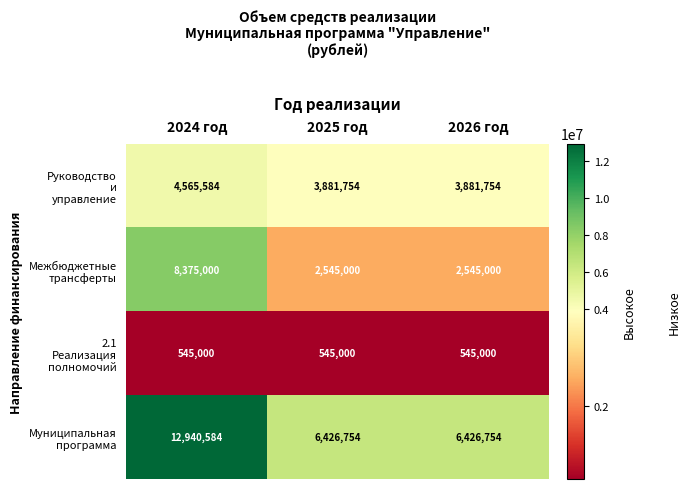

At how many categories does at least one series exceed 2484494?

3